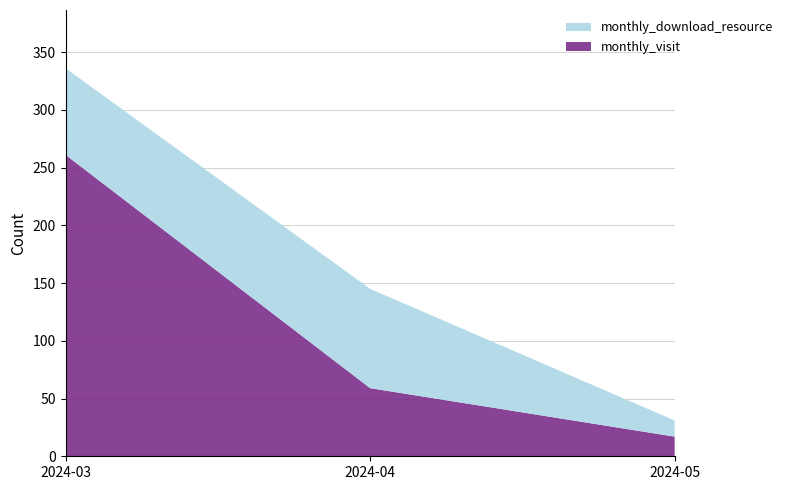

Reading left to right, what are all the values shown in this chart?

monthly_visit: 261	59	17
monthly_download_resource: 75	86	14